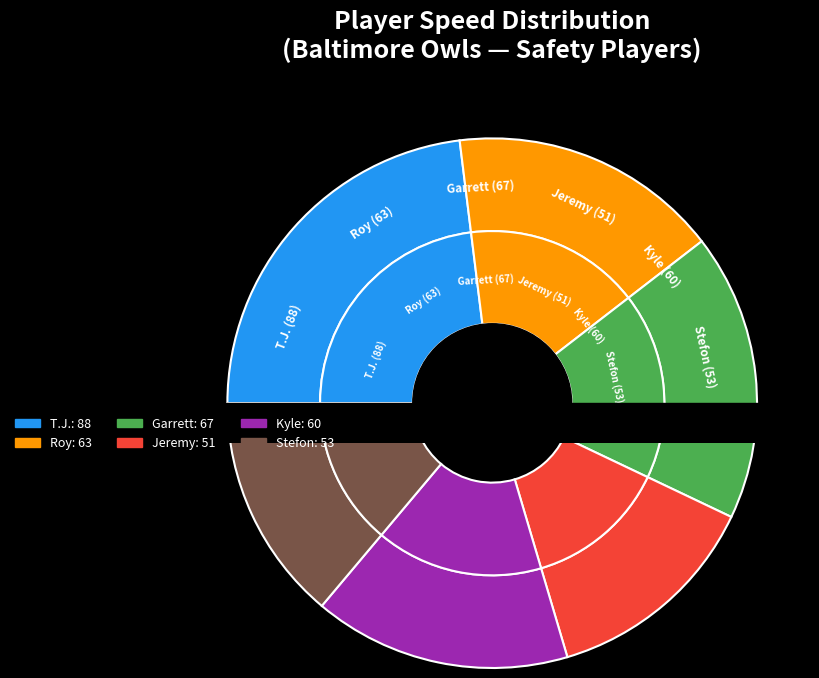

Does Garrett account for over 50% of the chart?

No